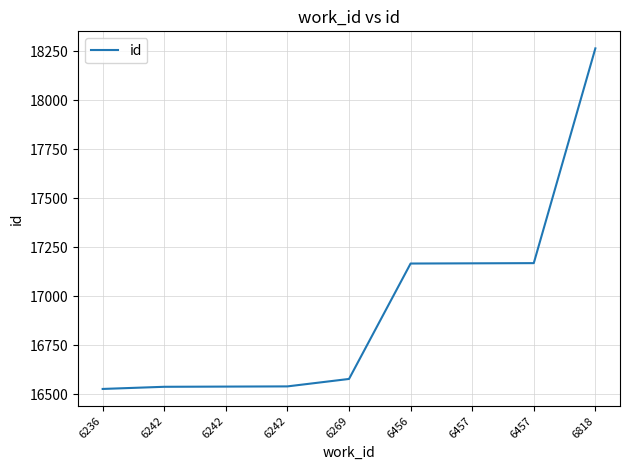

What is the difference between the values at 6242 and 6236?

11